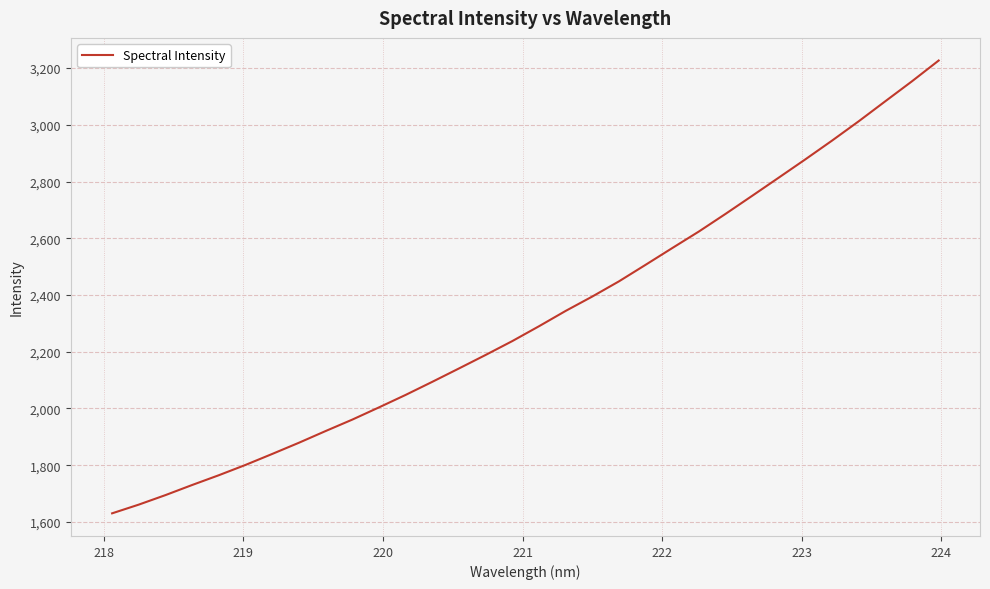

What is the difference between the maximum and minimum values?

1596.2